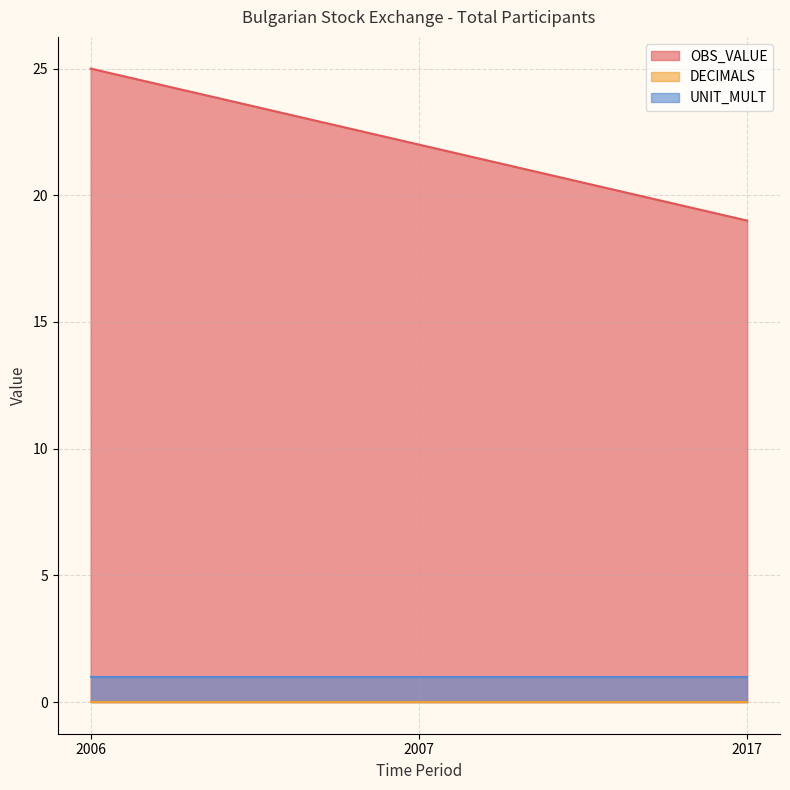

What is the value of the OBS_VALUE point at the 3rd from the left?

19